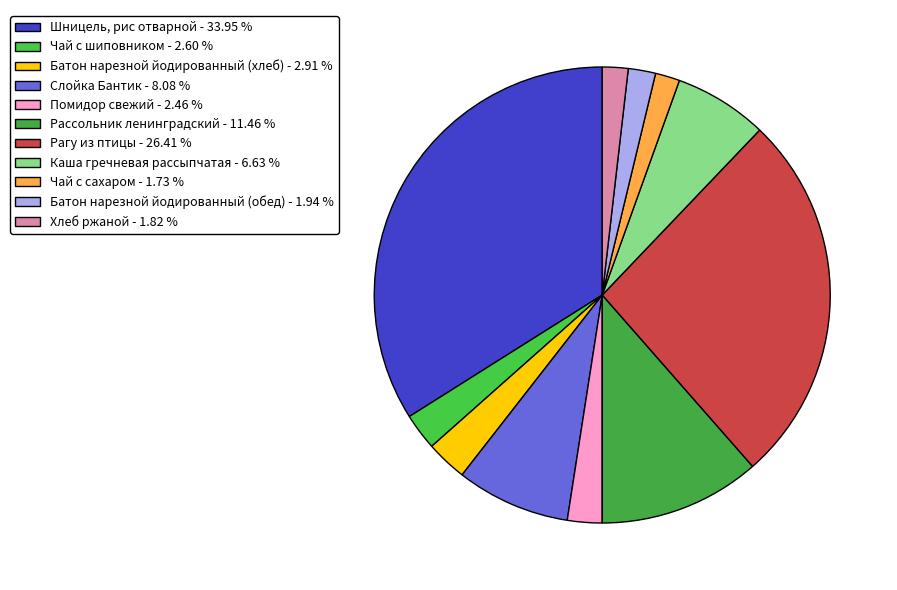

Between Рассольник ленинградский and Слойка Бантик, which is larger?

Рассольник ленинградский